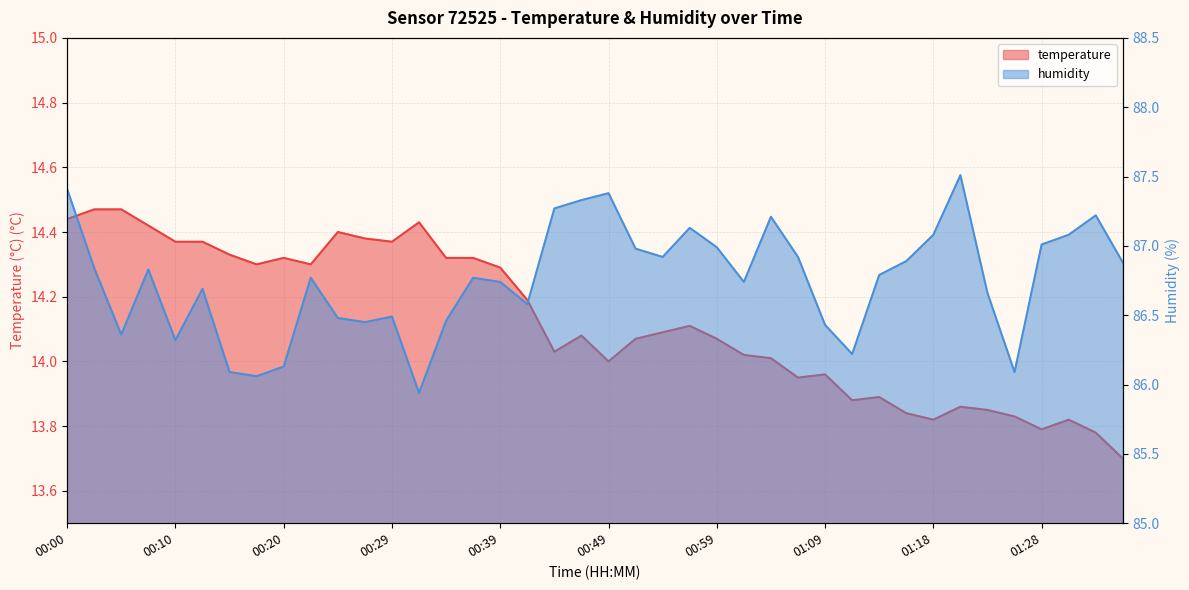

The value of temperature at 00:15 is 14.3. True or false?

True